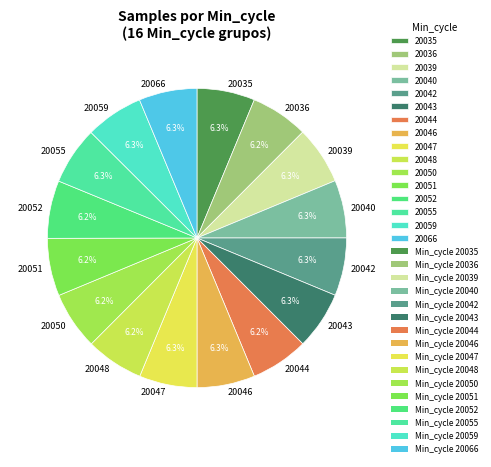

Approximately how many times larger is the value at 20036 compared to 20039?

1.0